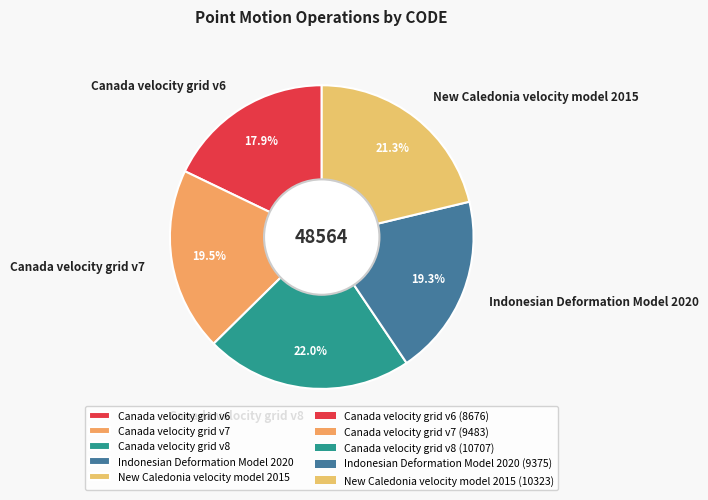

Does New Caledonia velocity model 2015 represent more than half of the total?

No